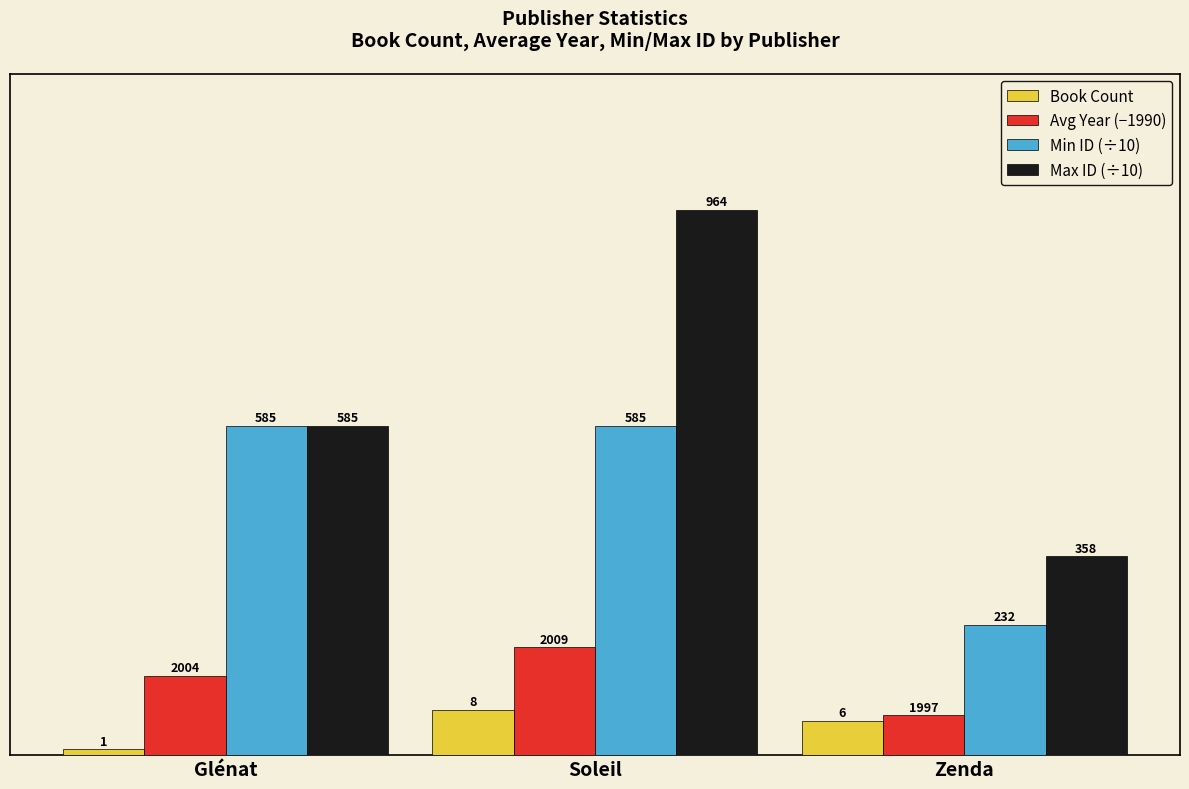

At which category is the sum across all series the highest?

Soleil